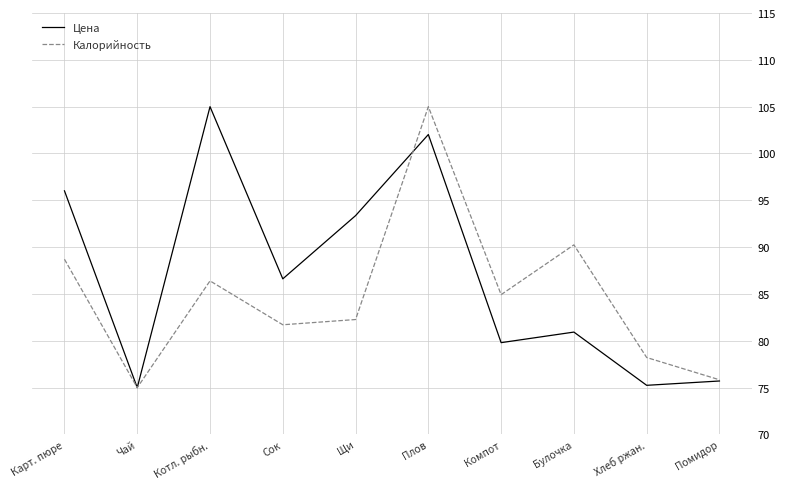

What is the approximate value of Цена at Помидор?

75.7